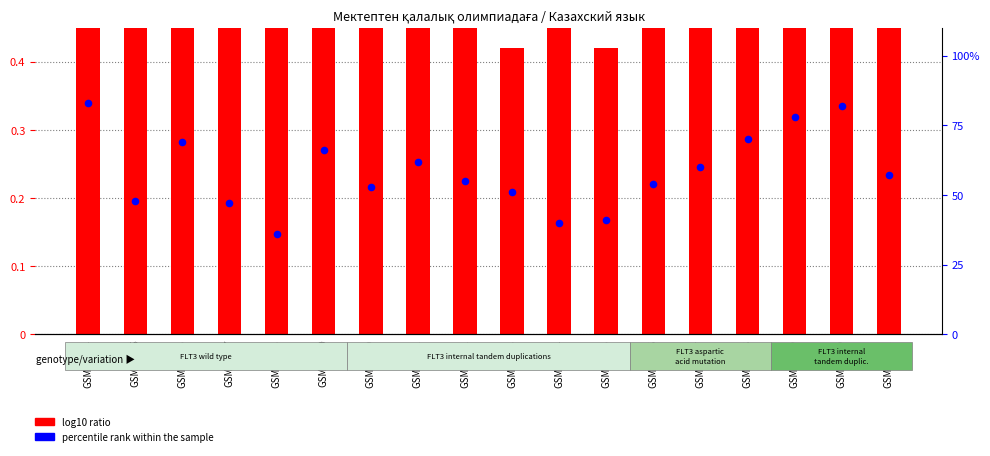

What are all the series names shown in the legend?

log10 ratio, percentile rank within the sample